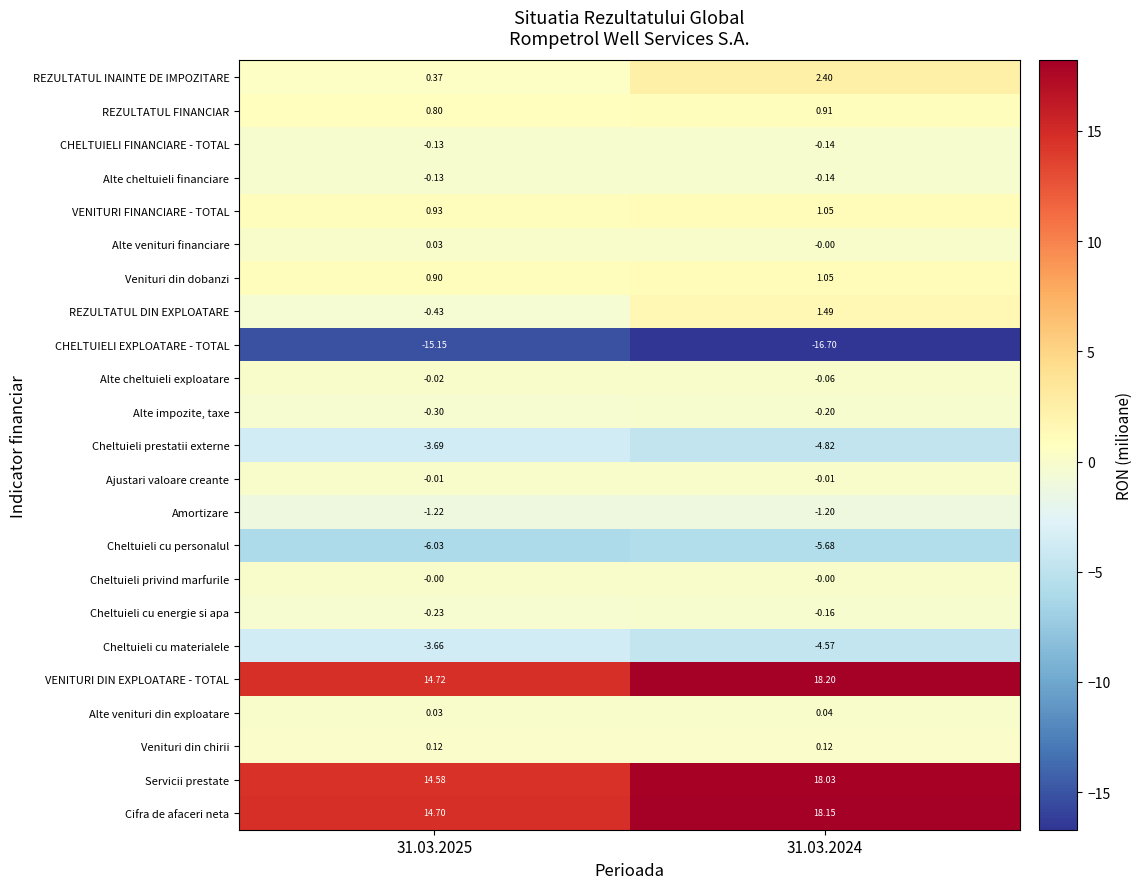

At how many categories does at least one series exceed 0?

2